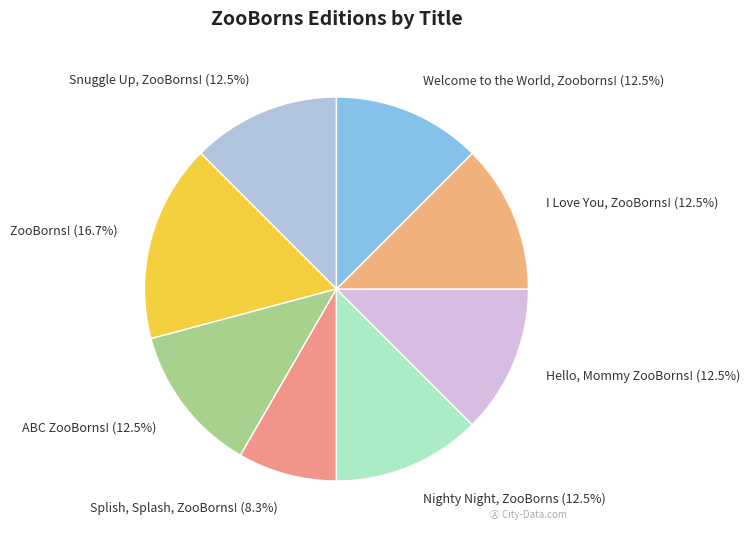

Approximately how many times larger is the value at Splish, Splash, ZooBorns! compared to ZooBorns!?

0.5